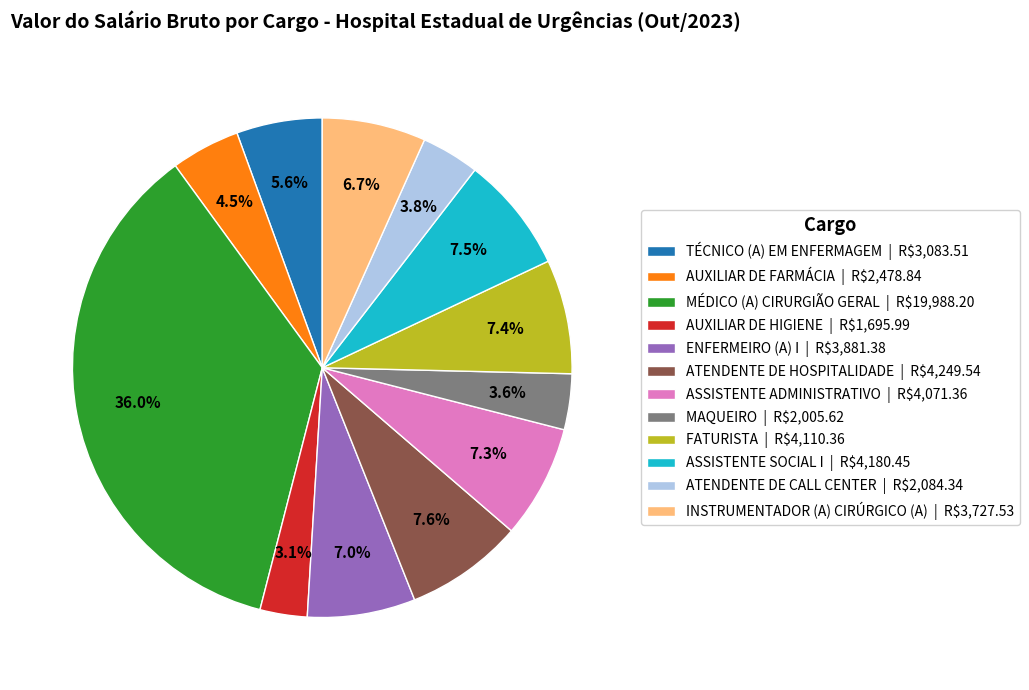

Is it true that TÉCNICO (A) EM ENFERMAGEM is 1% of the pie?

False